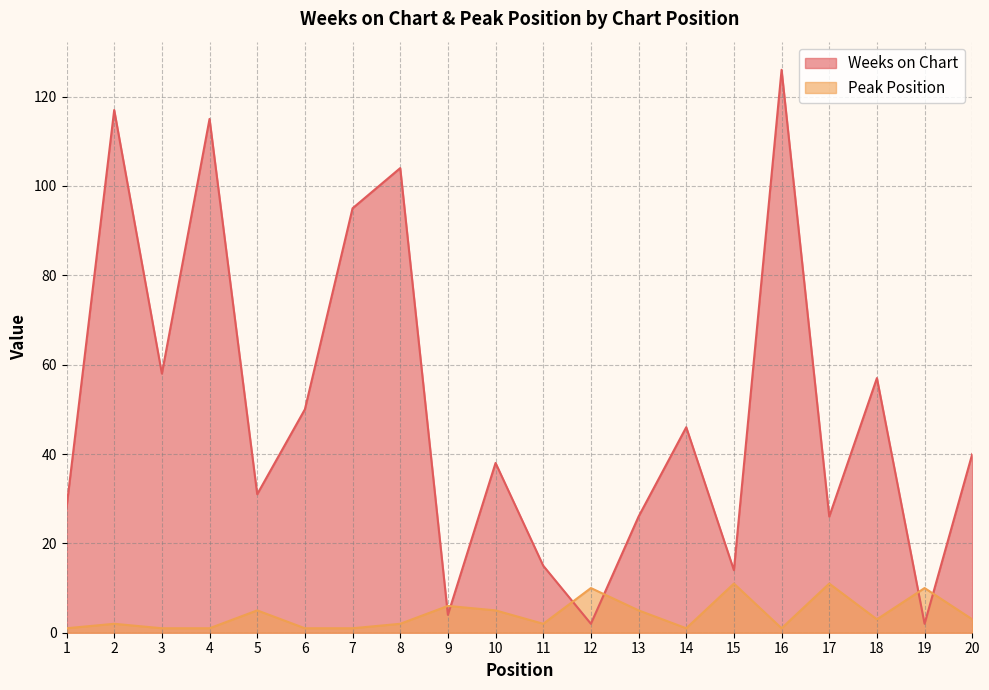

What is the total value across all series at 4?

116